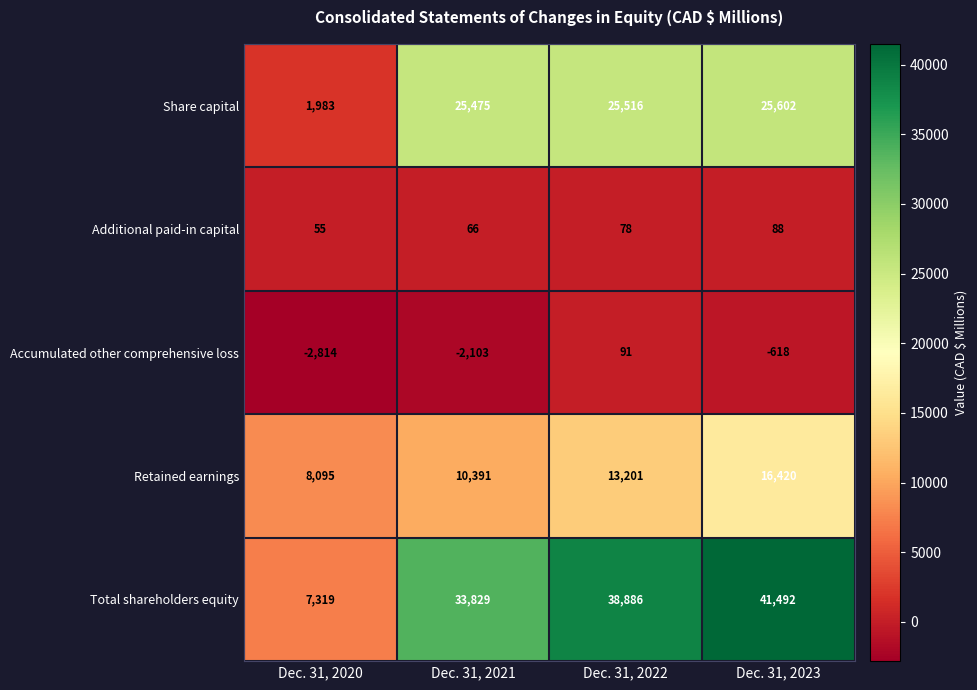

What is the sum of all Retained earnings values?

48107